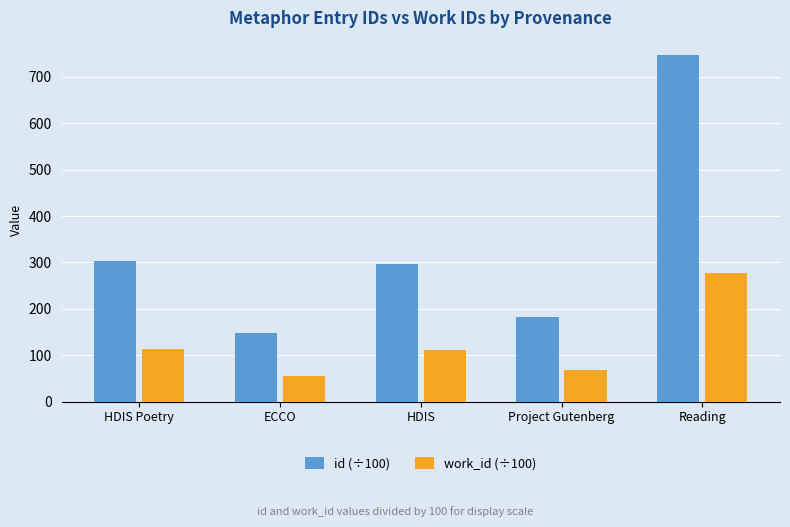

Rank the series by their maximum value, from highest to lowest.

id (÷100), work_id (÷100)